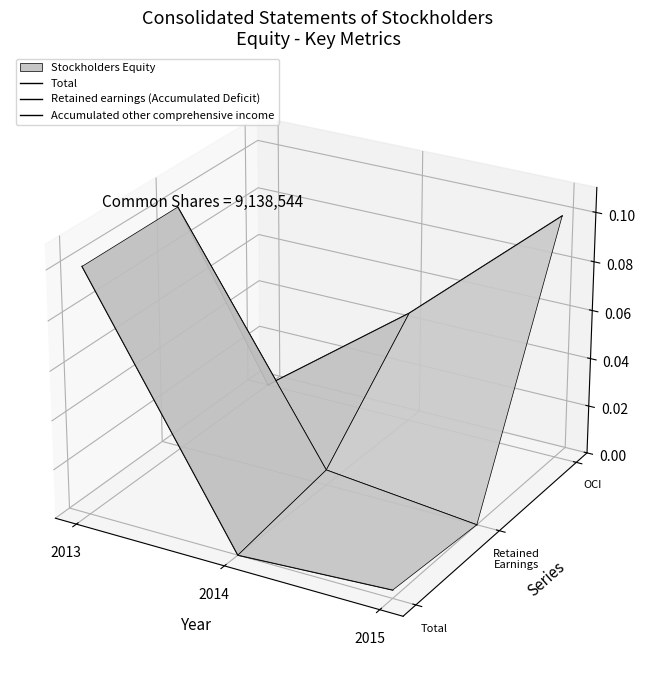

At which category does the chart reach its peak across all series?

2013